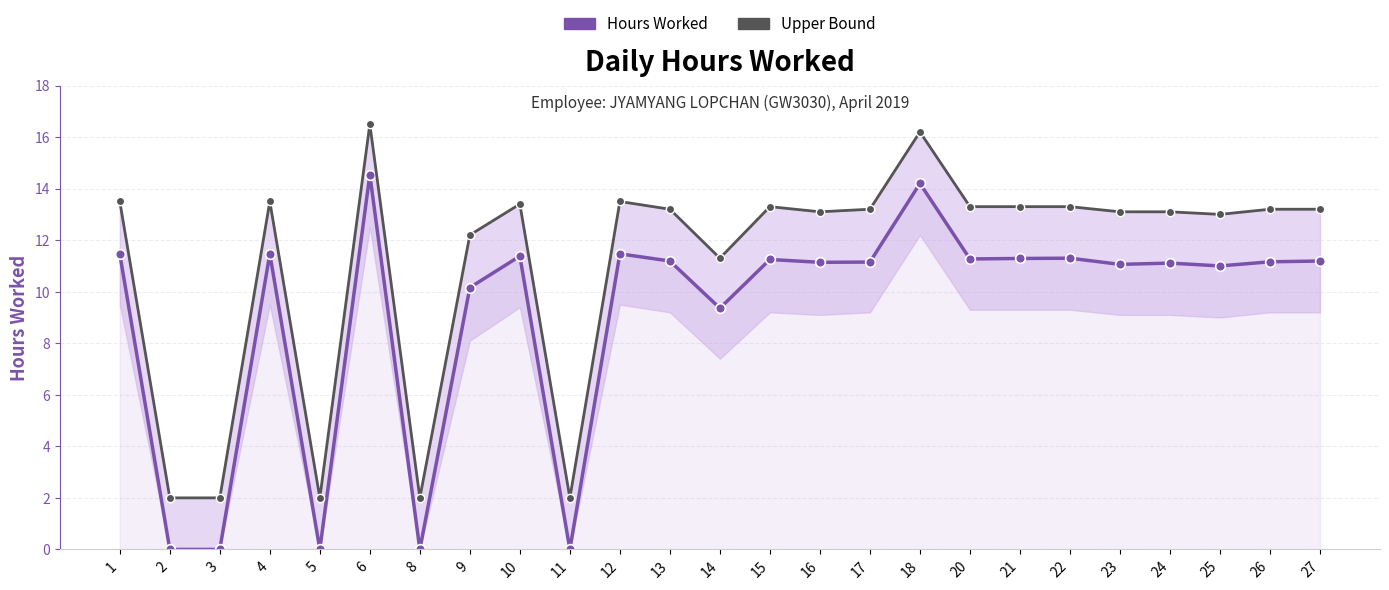

Which series has the largest total across all categories?

Upper Bound